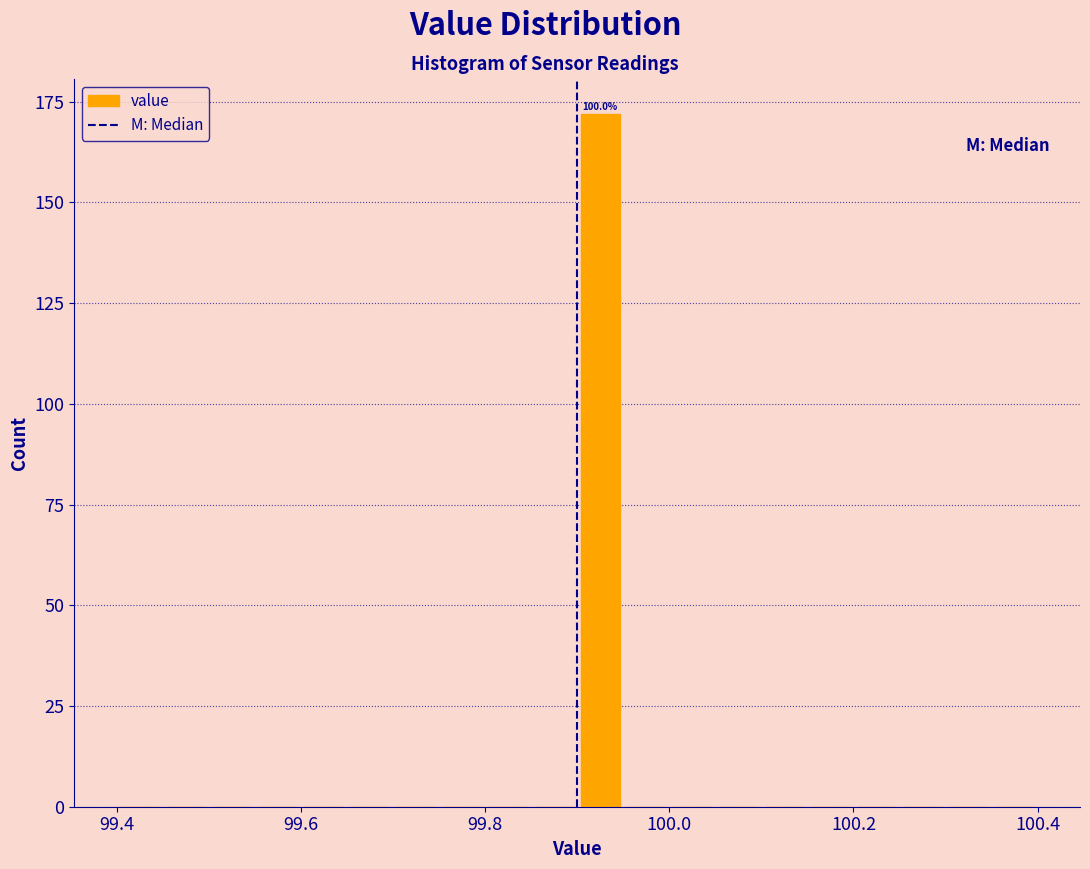

Around what value on the x-axis is the tallest bar? Give the approximate position of its centre, as read against the axis.

99.92